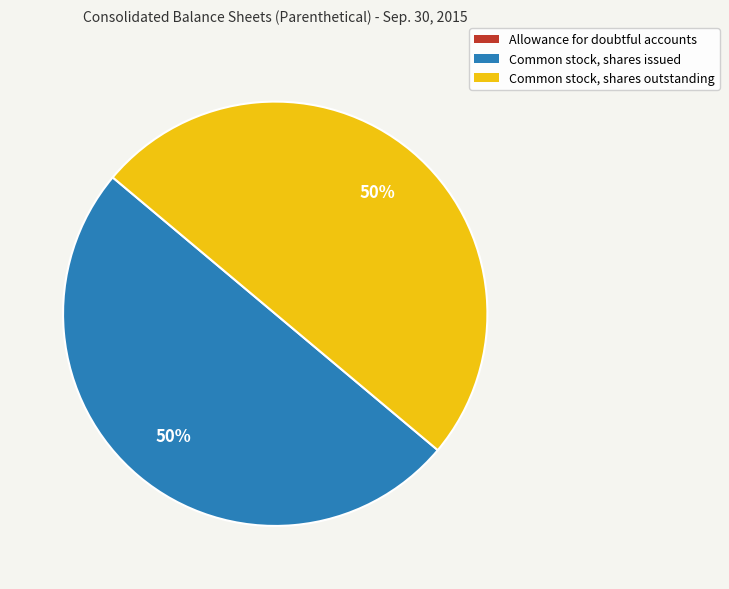

True or false: Common stock, shares outstanding accounts for 50% of the total.

True